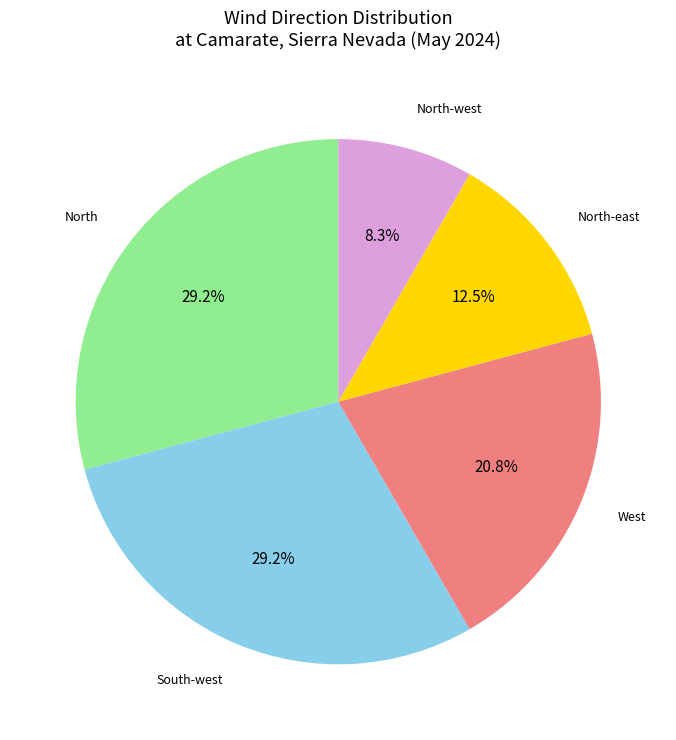

What percentage is NOT represented by North?

70.8%